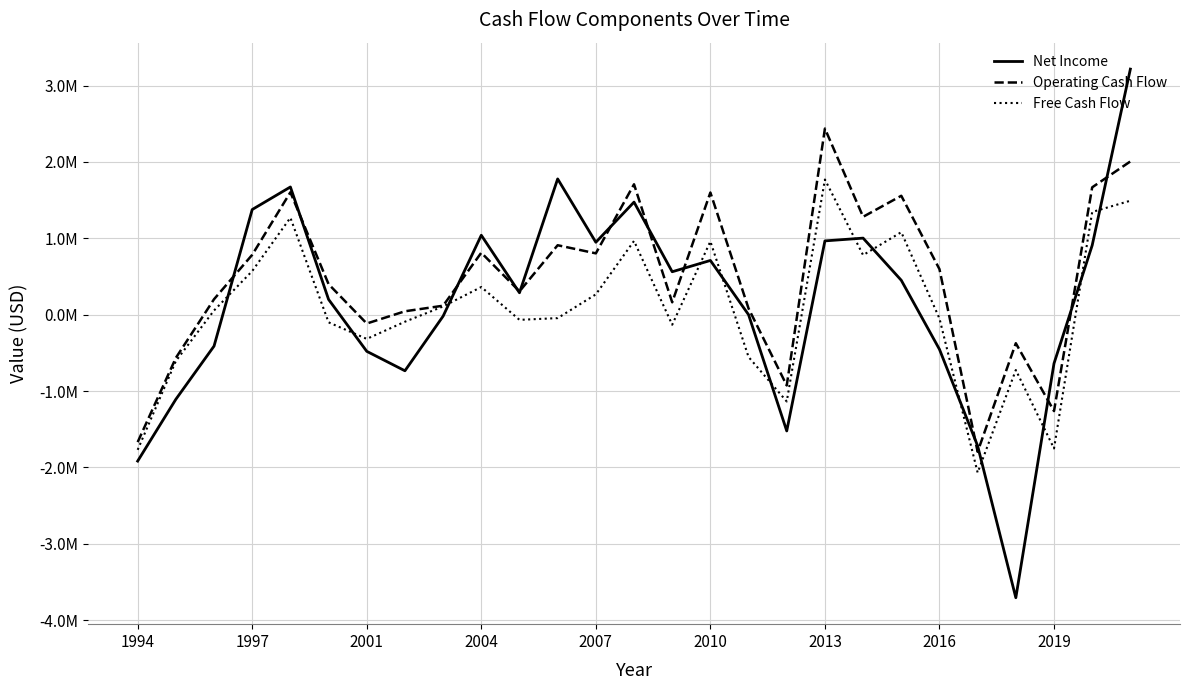

What are all the series names shown in the legend?

Net Income, Operating Cash Flow, Free Cash Flow